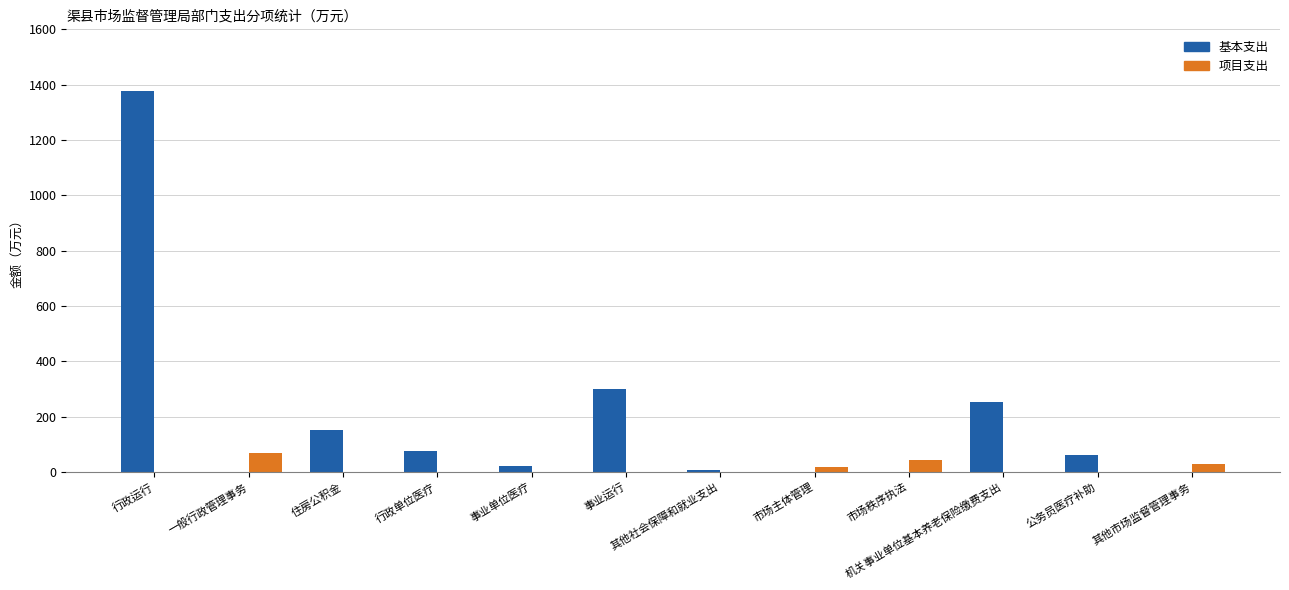

What is the total value across all series at 行政单位医疗?

76.3